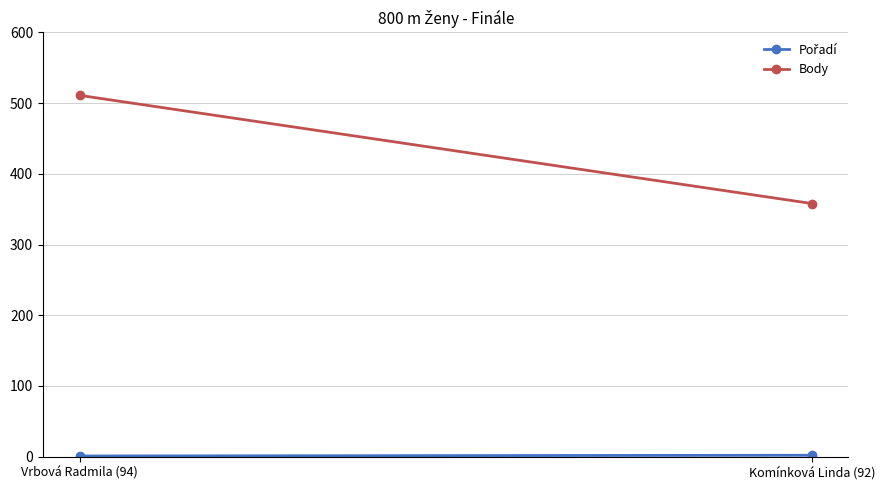

What position from the right is Komínková Linda (92)?

1